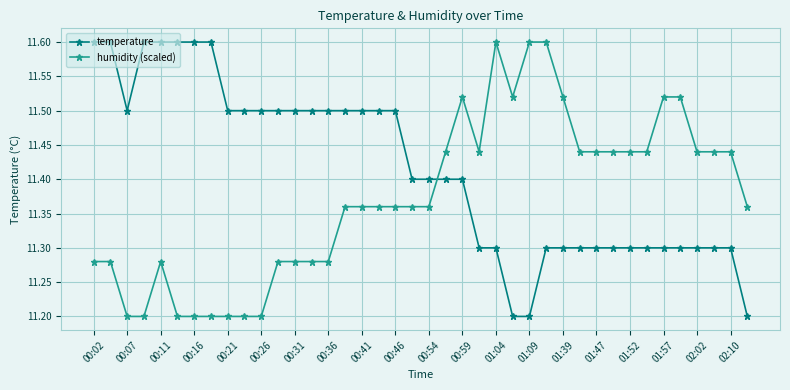

After their last crossing, which series has the higher values: humidity (scaled) or temperature?

humidity (scaled)